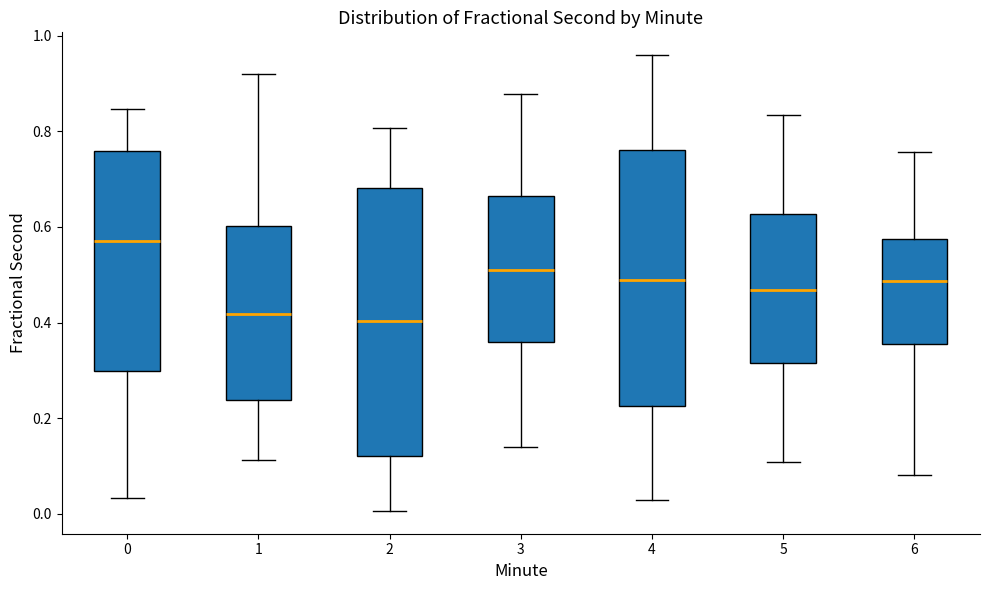

Which box is the tallest, from its lower edge to its upper edge?

2